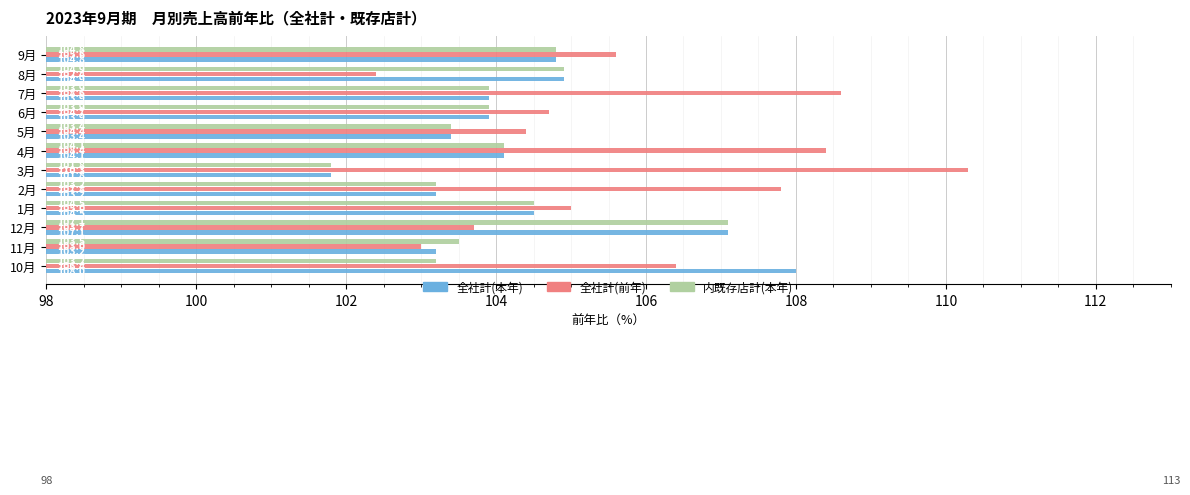

What is the sum of the 全社計(本年) values at 2月 and 5月?

206.6